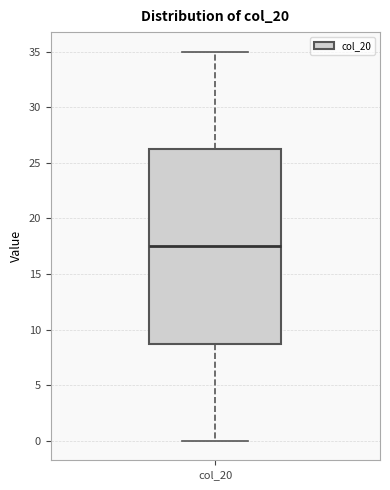

Where does the upper whisker of the box for col_20 end on the y-axis? The values are not printed on the chart, so give them approximately, as read against the axis.

35.0